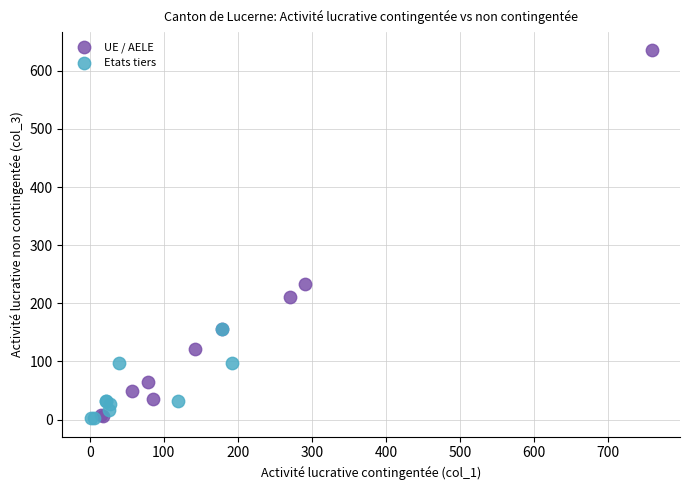

Which series reaches the maximum Y coordinate?

UE / AELE